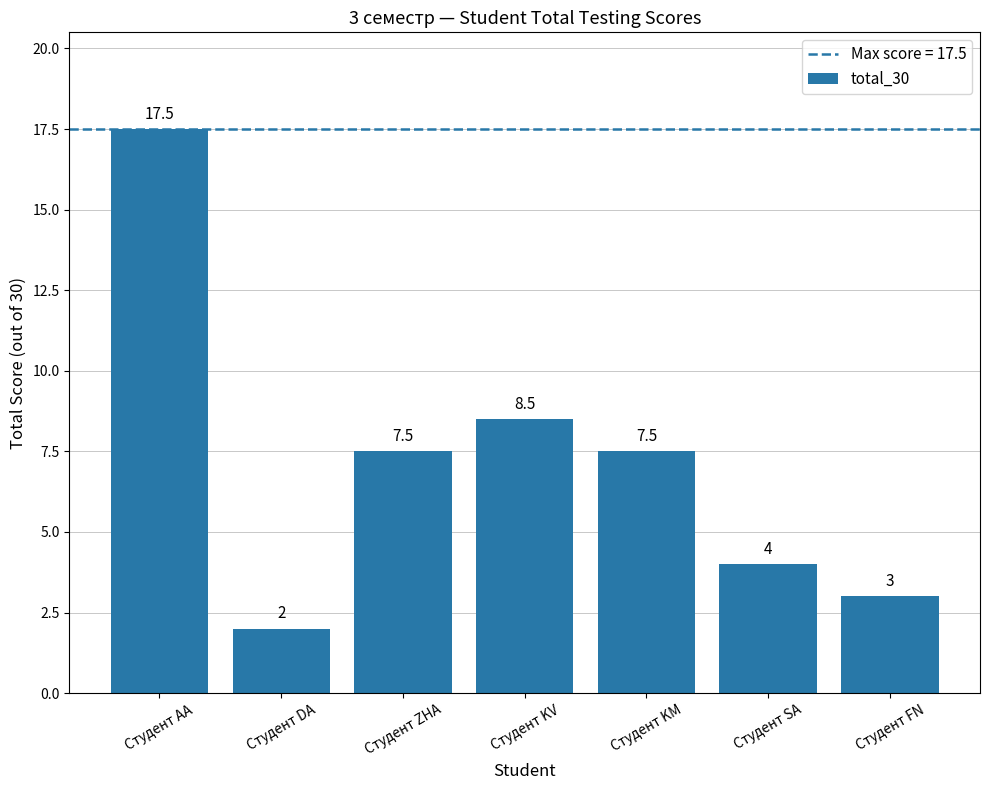

What is the difference between the values at Студент AA and Студент SA?

13.5